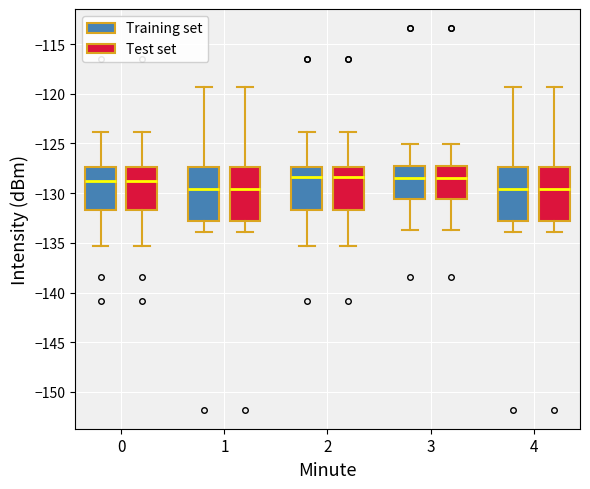

Reading left to right, read every box against the y-axis: the position of its median line, the range the box covers, and the ends of its whiskers. The values are not printed on the chart, so give them approximately, as read against the axis.

0 (Training set): median -129.0, box -131.5 to -127.5, whiskers -135.5 to -124.0
0 (Test set): median -129.0, box -131.5 to -127.5, whiskers -135.5 to -124.0
1 (Training set): median -129.5, box -133.0 to -127.5, whiskers -134.0 to -119.5
1 (Test set): median -129.5, box -133.0 to -127.5, whiskers -134.0 to -119.5
2 (Training set): median -128.5, box -131.5 to -127.5, whiskers -135.5 to -124.0
2 (Test set): median -128.5, box -131.5 to -127.5, whiskers -135.5 to -124.0
3 (Training set): median -128.5, box -130.5 to -127.5, whiskers -133.5 to -125.0
3 (Test set): median -128.5, box -130.5 to -127.5, whiskers -133.5 to -125.0
4 (Training set): median -129.5, box -133.0 to -127.5, whiskers -134.0 to -119.5
4 (Test set): median -129.5, box -133.0 to -127.5, whiskers -134.0 to -119.5